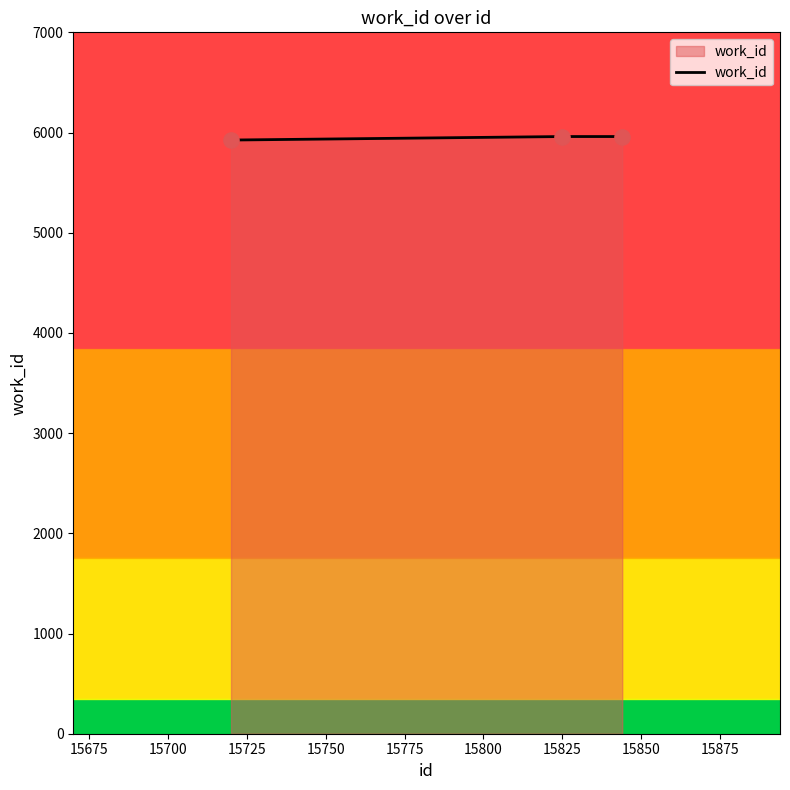

What is the maximum value shown in the chart?

5960